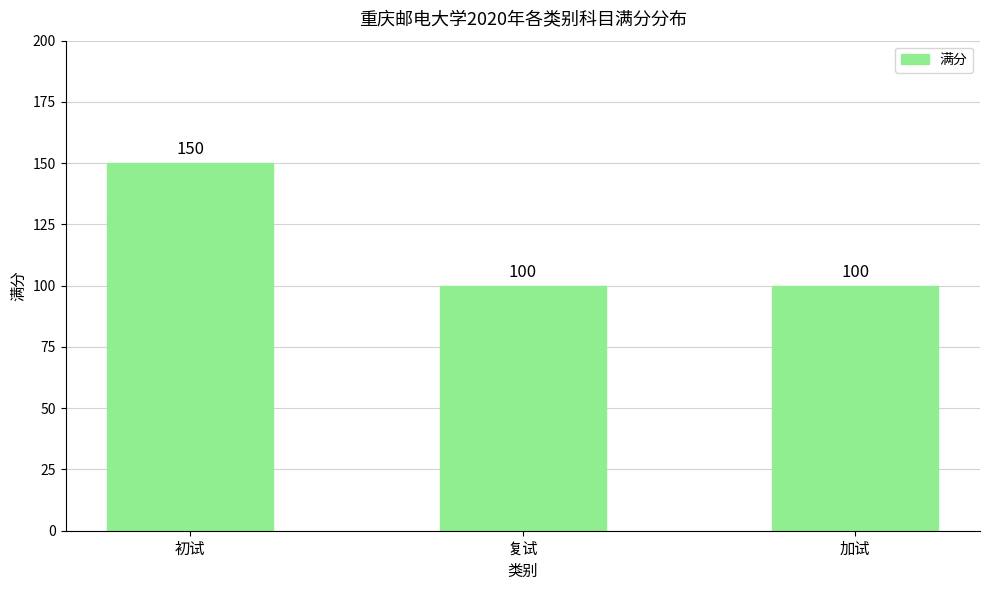

What is the label of the 3rd bar from the left?

加试